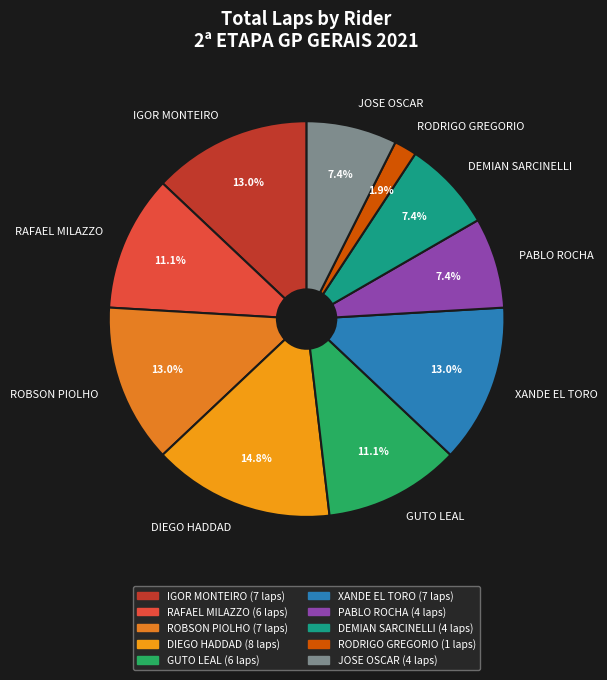

Is JOSE OSCAR the majority of the pie?

No